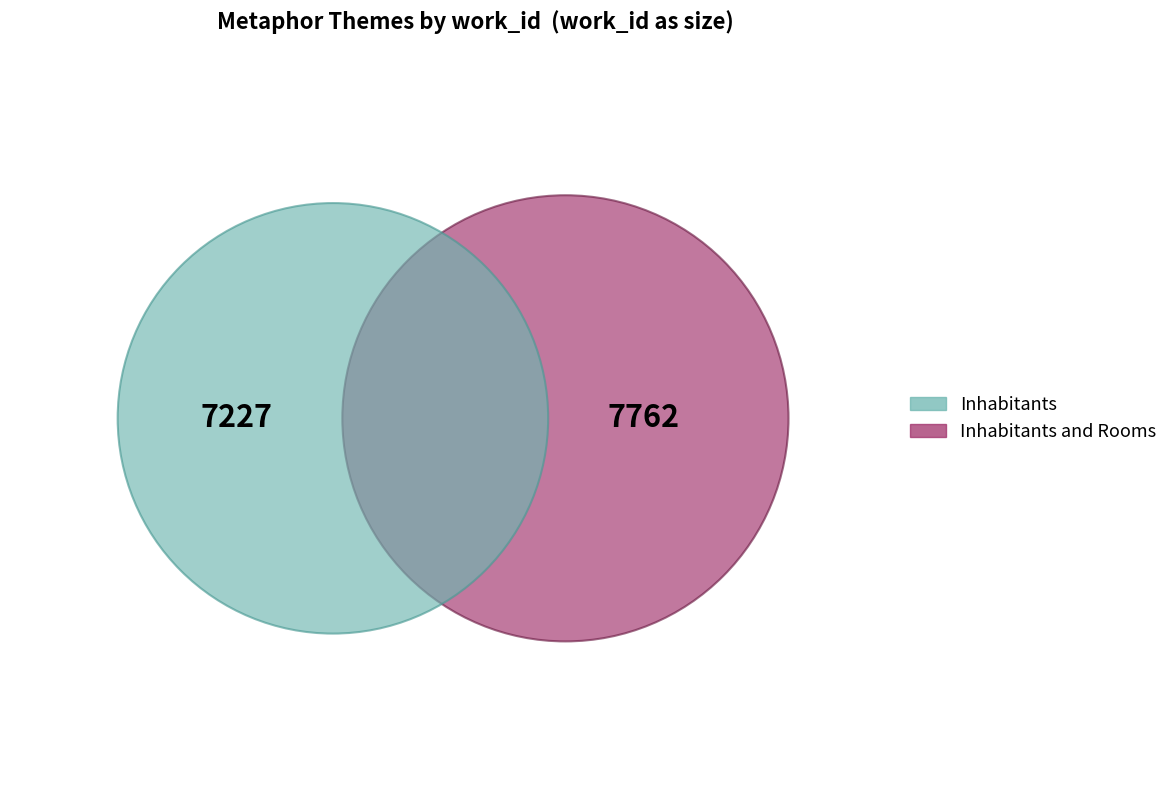

How many slices are in this pie chart?

2